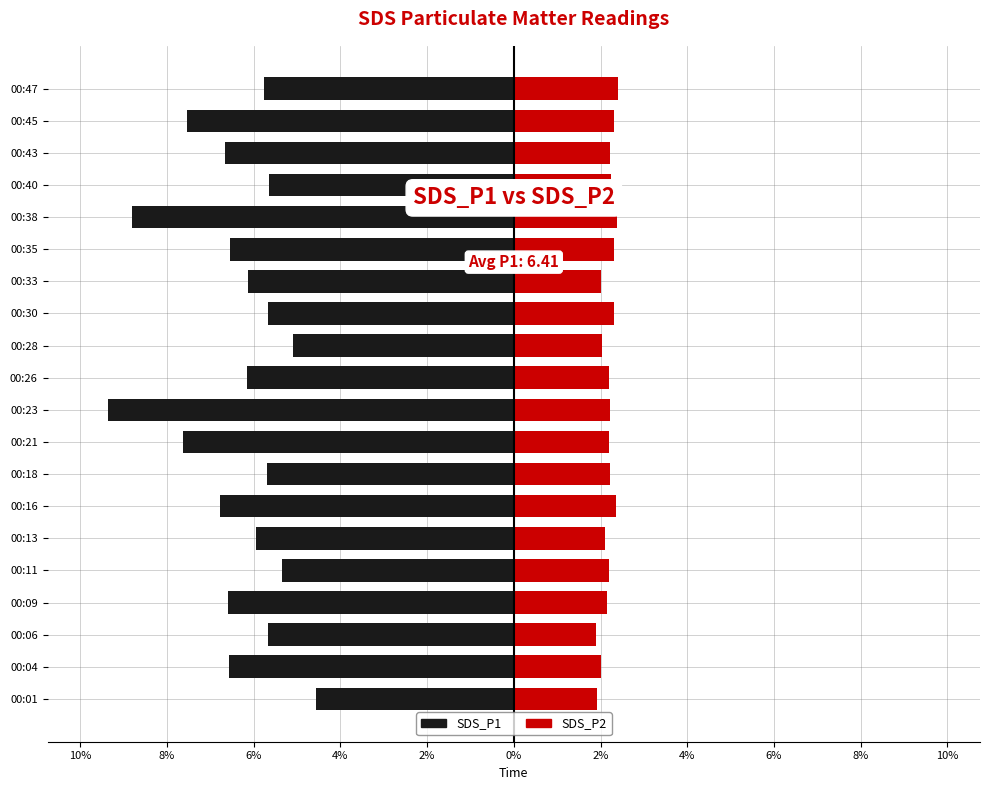

Between 00:28 and 00:30, which series saw the biggest shift?

SDS_P1